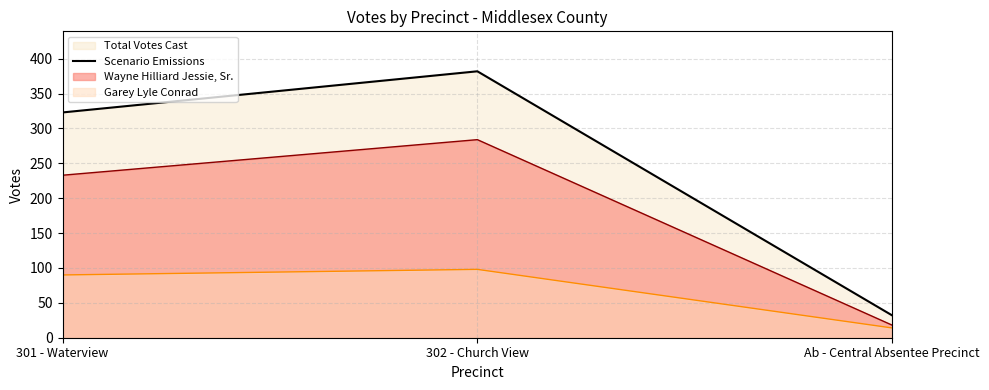

How many lines are shown in the chart?

3